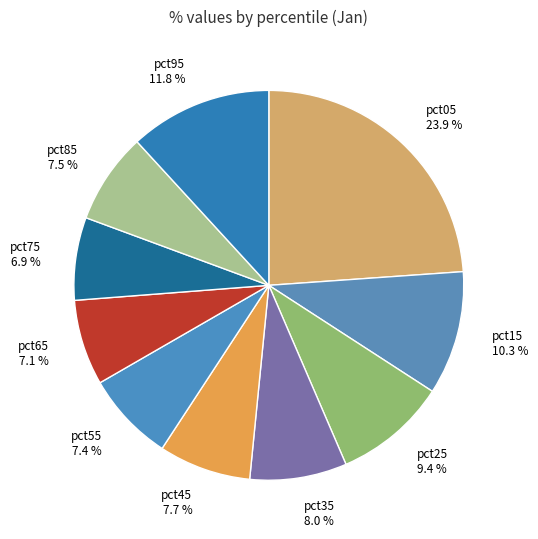

How much of the chart is everything except pct95?

88.2%